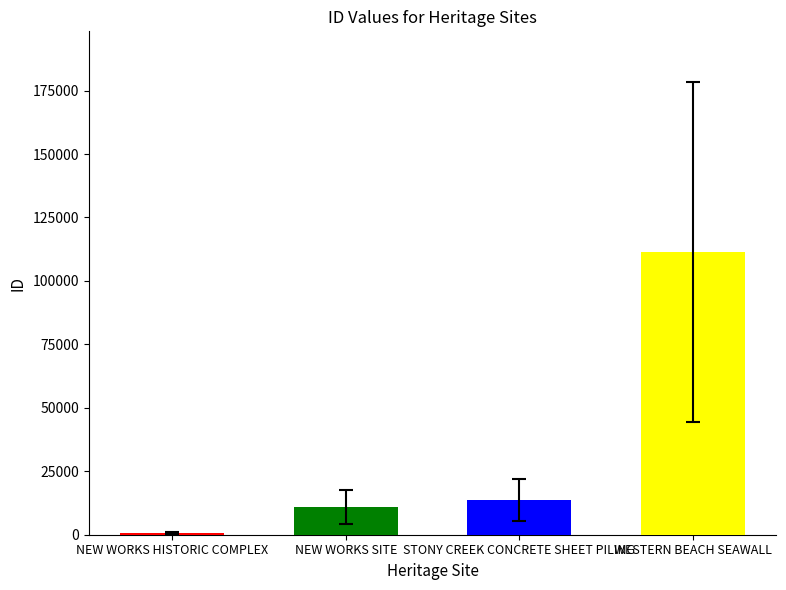

Reading left to right, extract all data points from this chart.

641	11035	13782	111464